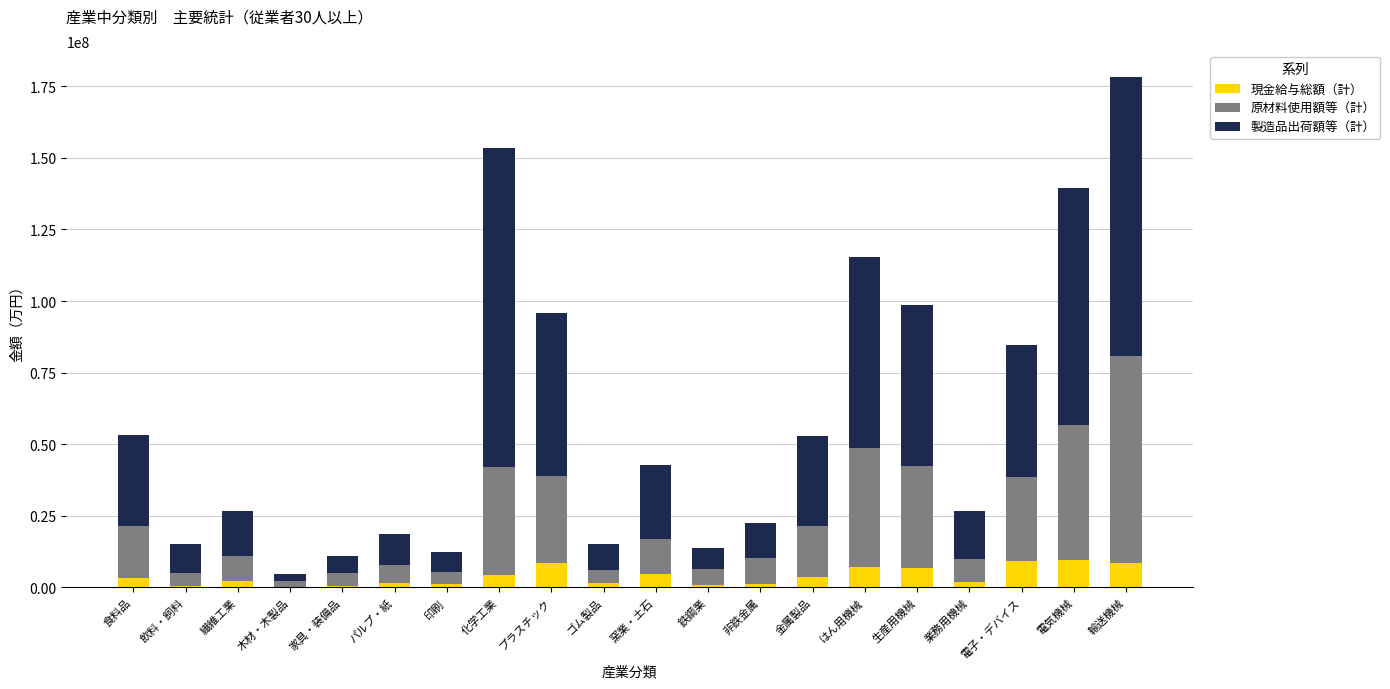

What is the total value across all series at 窯業・土石?

42649237